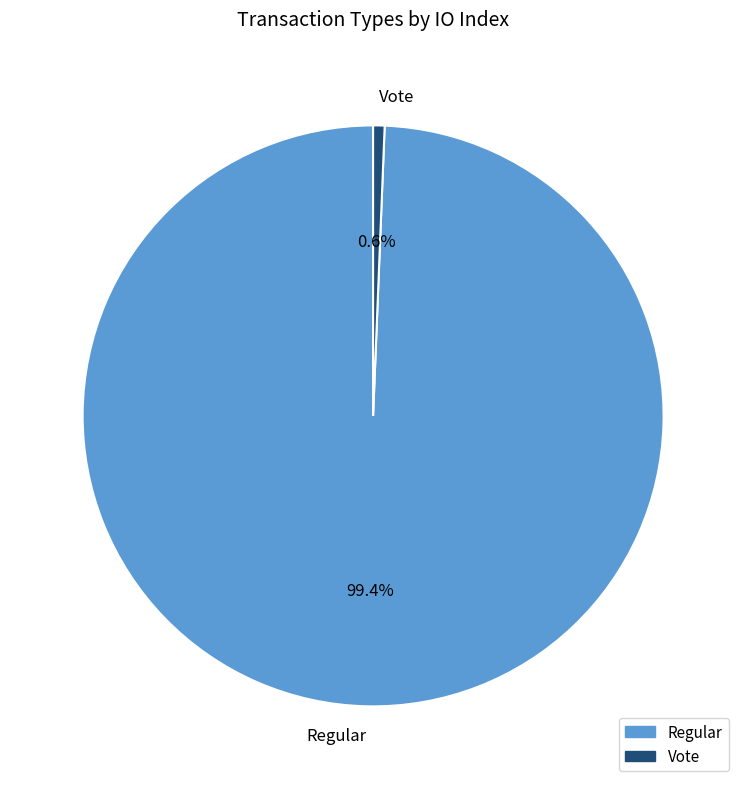

True or false: Vote accounts for 11% of the total.

False